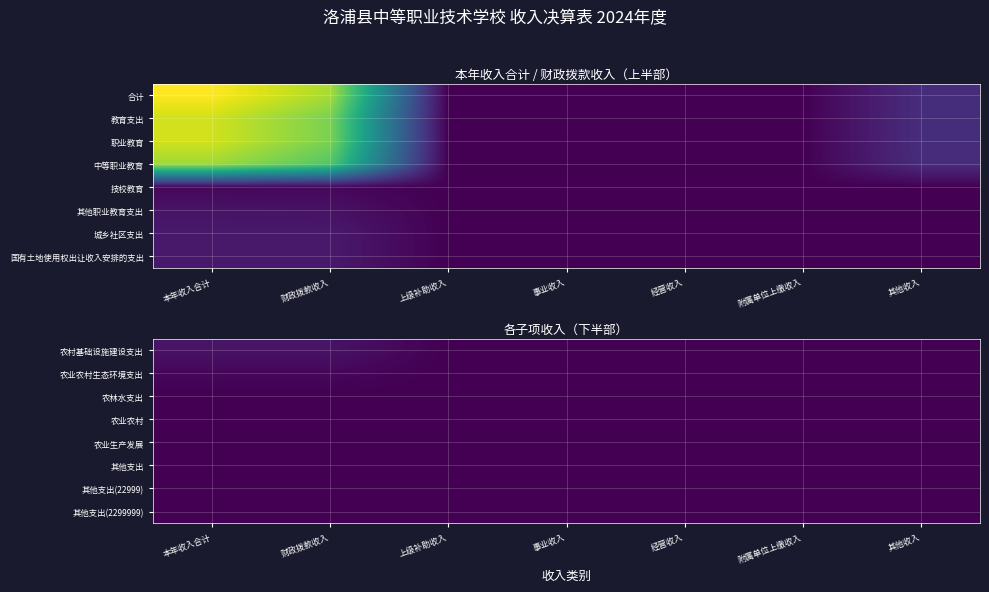

Which series has the largest range (max minus min)?

农村基础设施建设支出